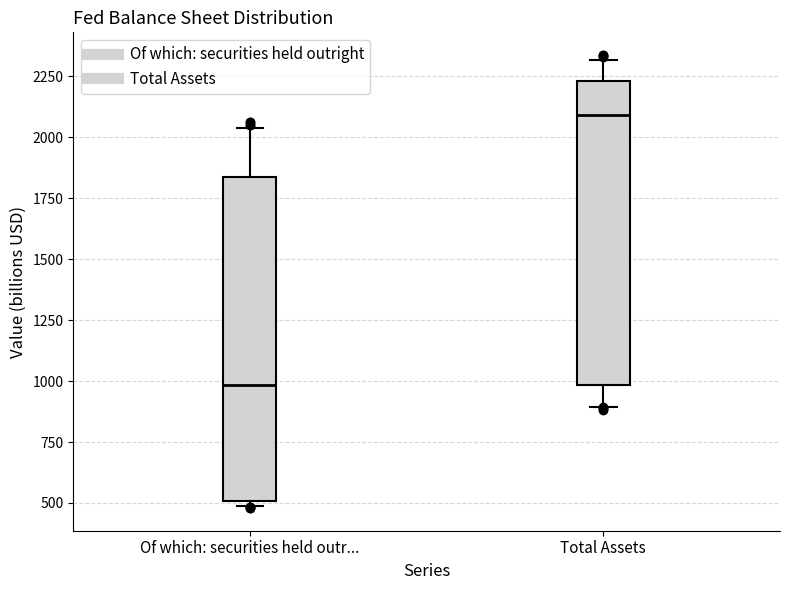

Reading left to right, transcribe this box plot: for each box, give where its median line is, the range the box spans, and where its two whiskers end, as read against the y-axis. The values are not printed on the chart, so give them approximately, as read against the axis.

Of which: securities held outr...: median 1000, box 500 to 1850, whiskers 500 (just below the box's lower edge) to 2050
Total Assets: median 2100, box 1000 to 2250, whiskers 900 to 2300